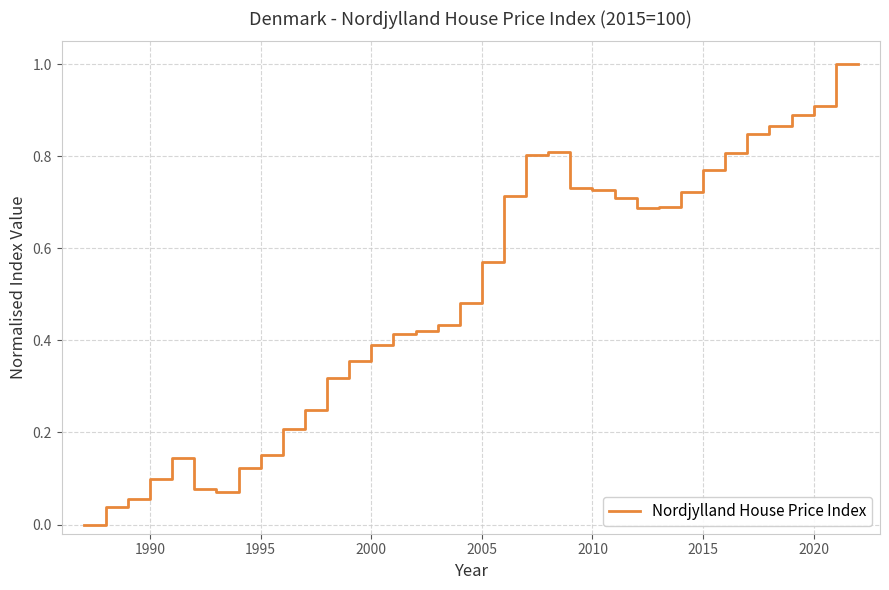

What is the difference between the maximum and minimum values?

1.0